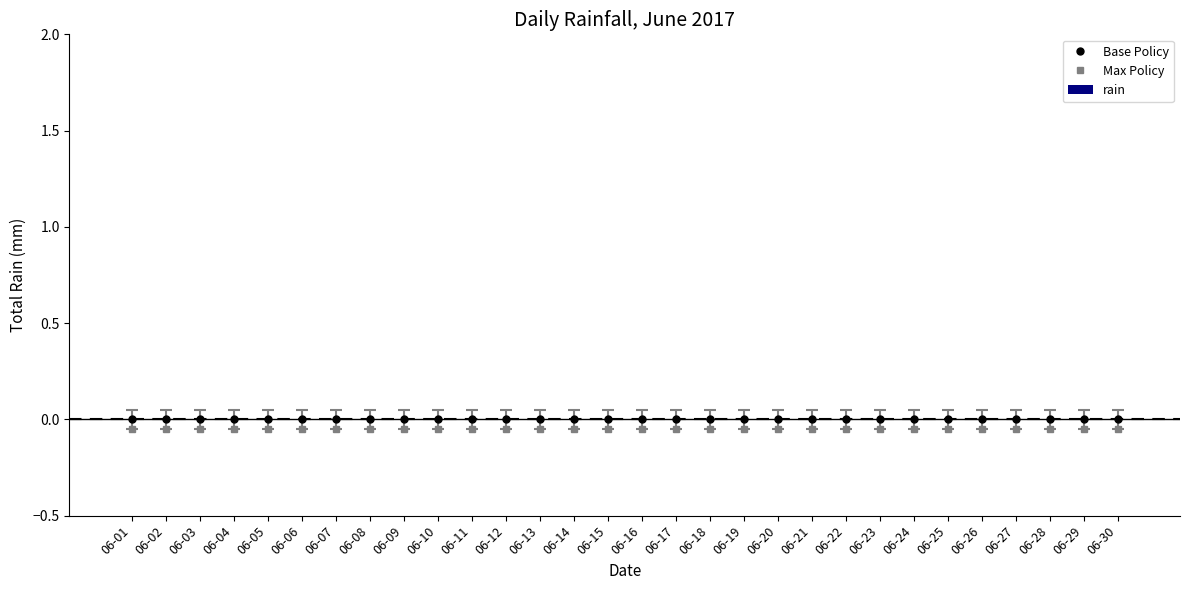

Is the value of Max Policy at 06-20 greater than the value of Base Policy at 06-07?

No